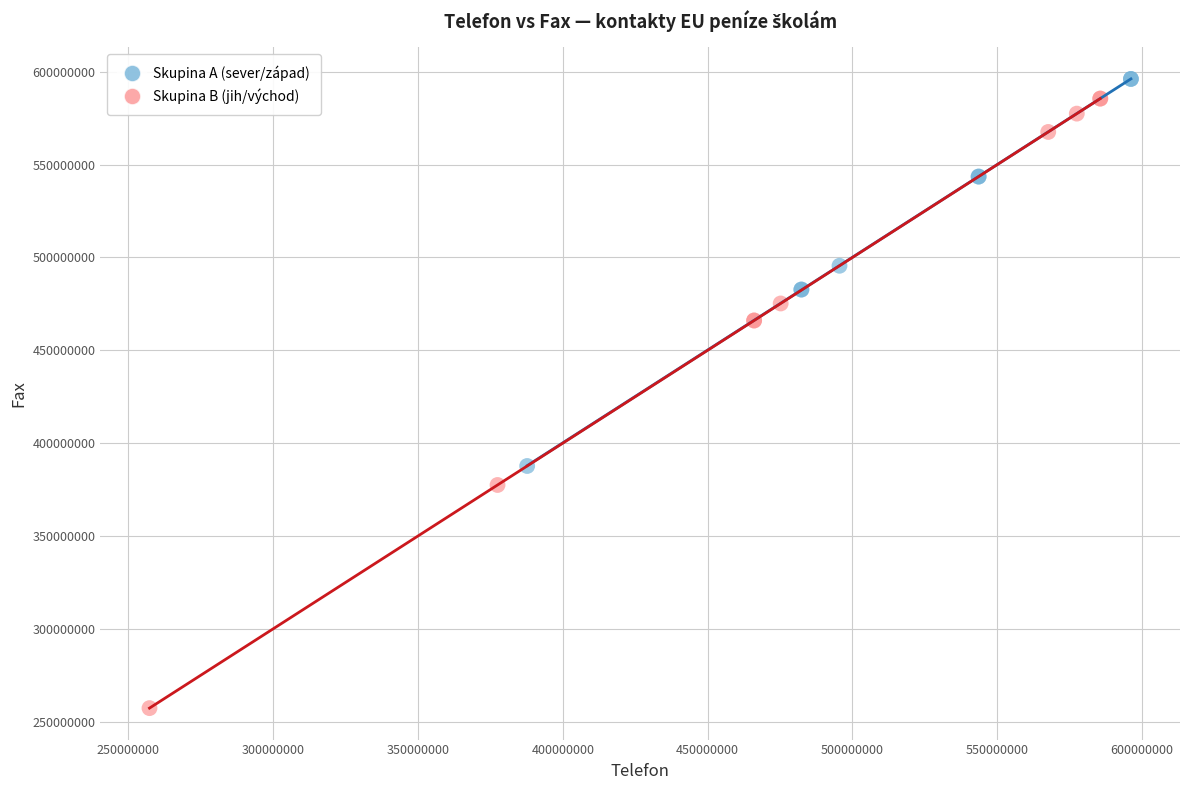

Which series reaches the maximum Y coordinate?

Skupina A (sever/západ)